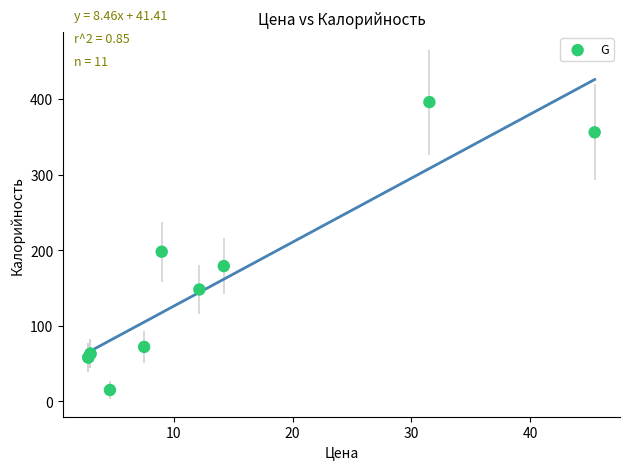

What Y value in the scatter plot is closest to 205?

198